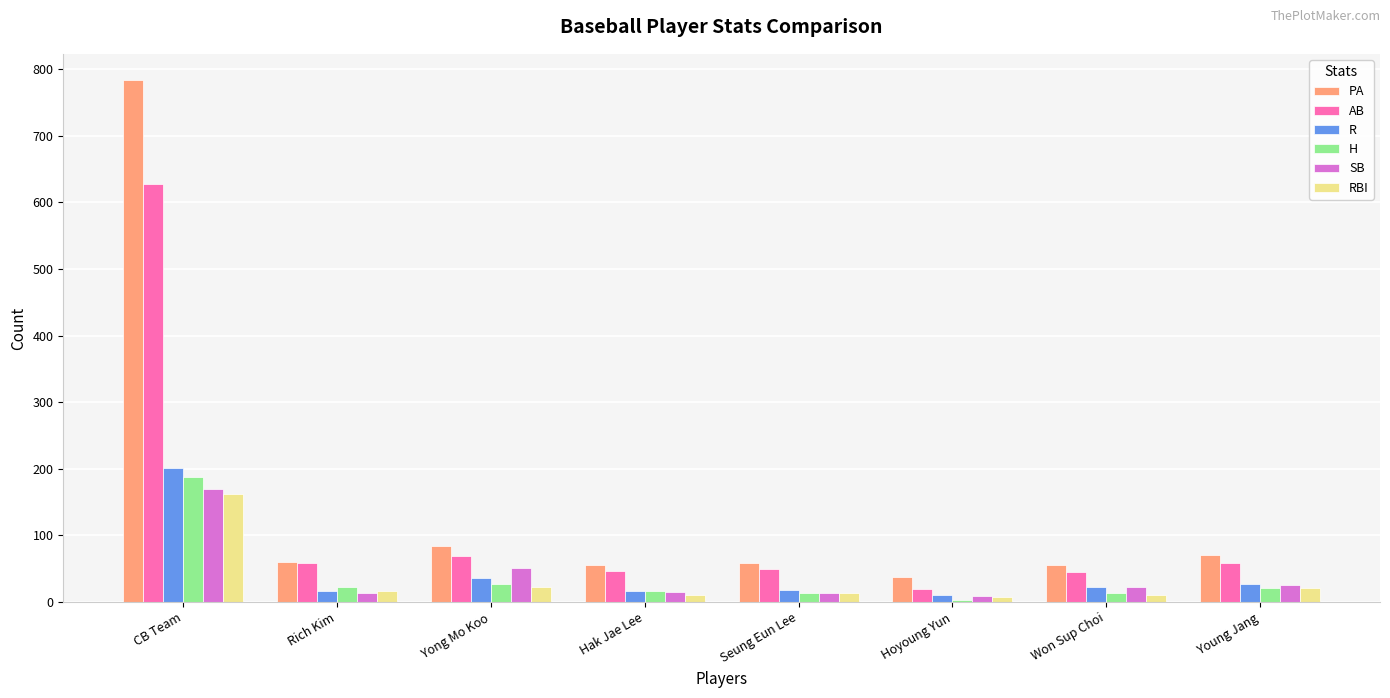

The value of H at Rich Kim is 23. True or false?

True